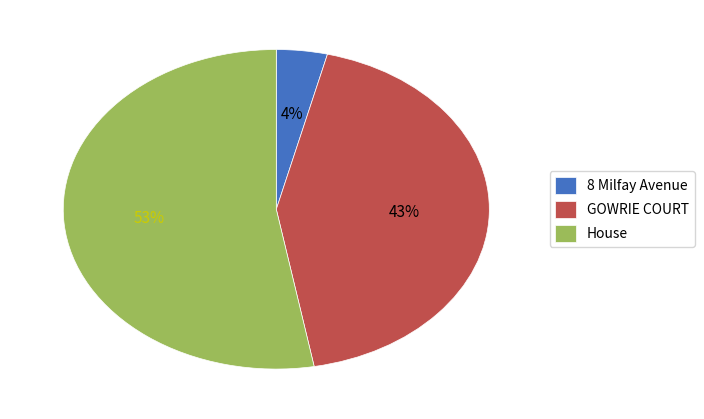

To the nearest percent, what is the combined percentage of 8 Milfay Avenue and House?

57%